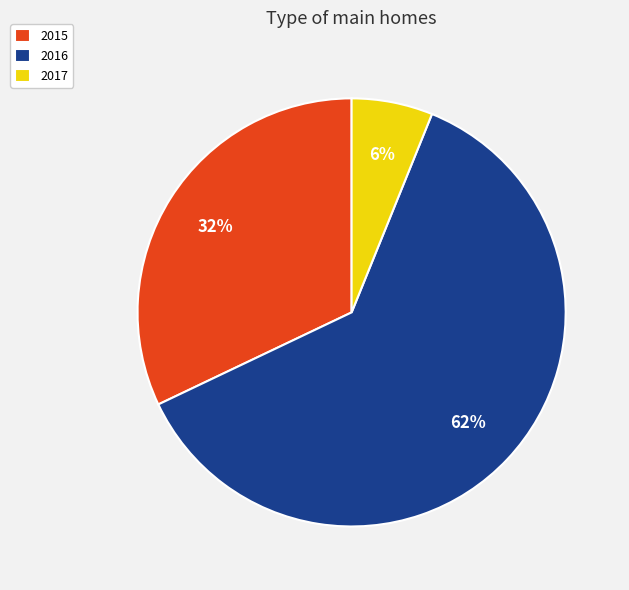

Which category accounts for the majority?

2016